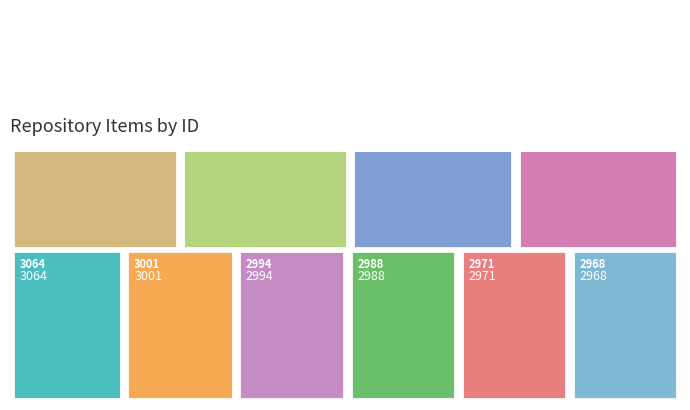

Reading right to left, transcribe all the data shown in this chart.

Item Id: 2866=2866	2875=2875	2956=2956	2960=2960	2968=2968	2971=2971	2988=2988	2994=2994	3001=3001	3064=3064
Year: 2866=2022	2875=2007	2956=2013	2960=2012	2968=2013	2971=2009	2988=2006	2994=2013	3001=2014	3064=2022